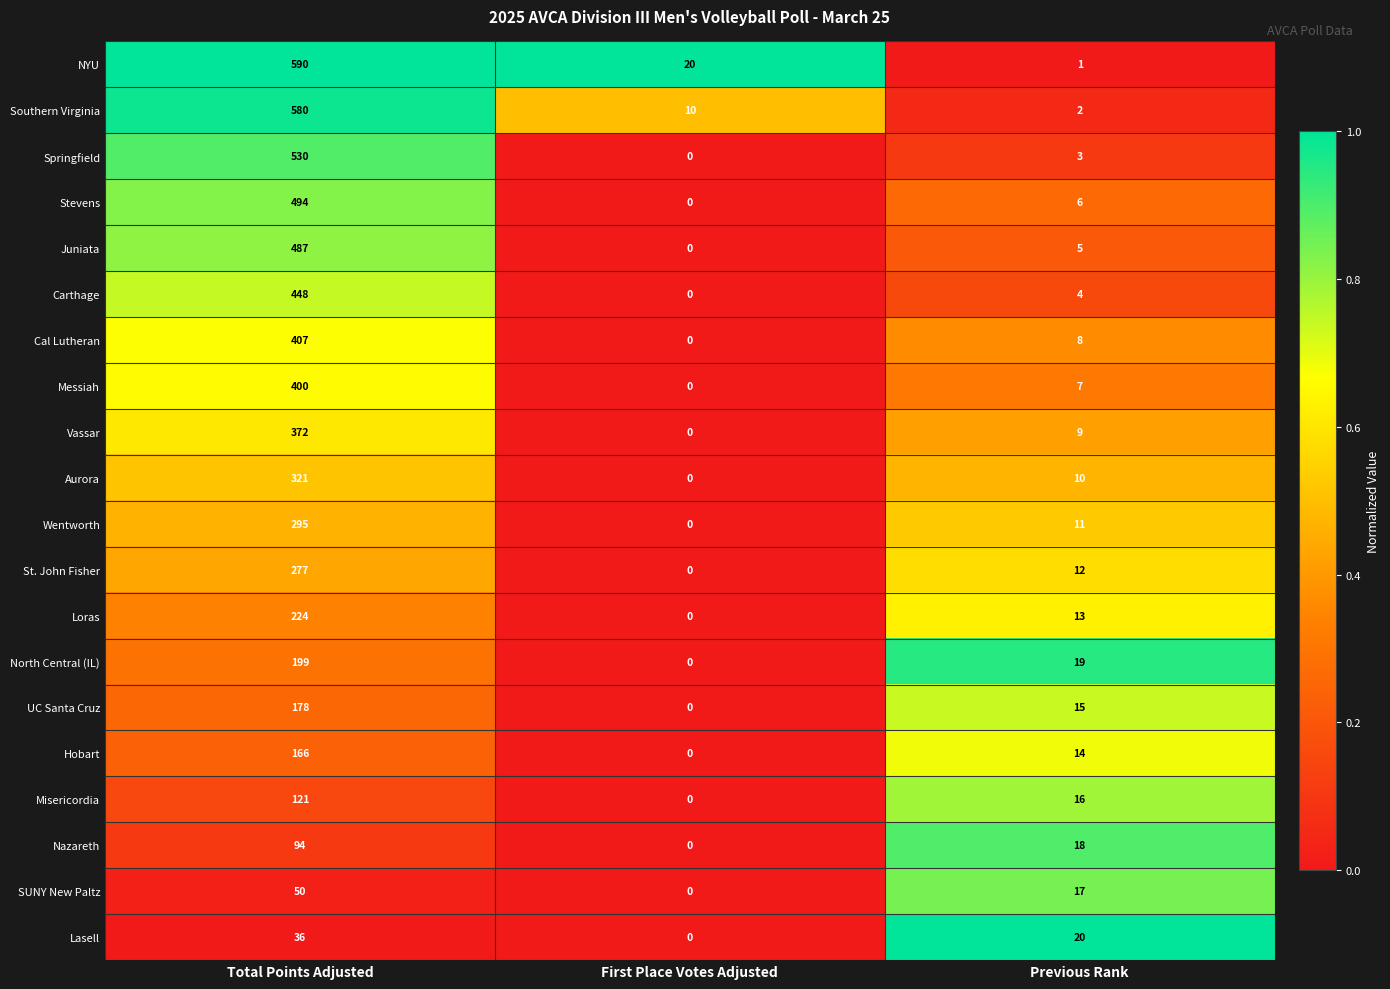

The value of Loras at First Place Votes Adjusted is 0. True or false?

True